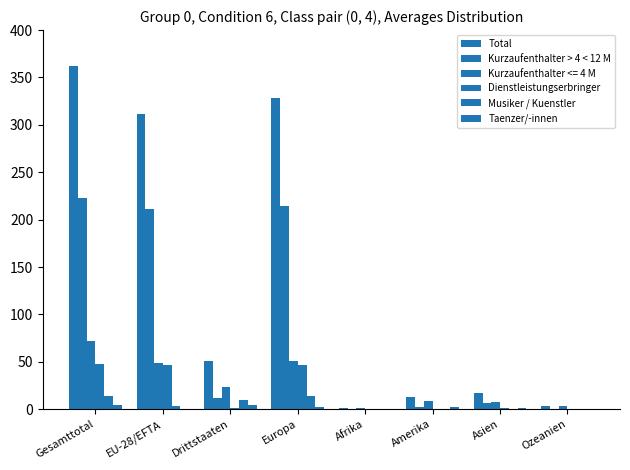

How many categories are shown in the chart?

8